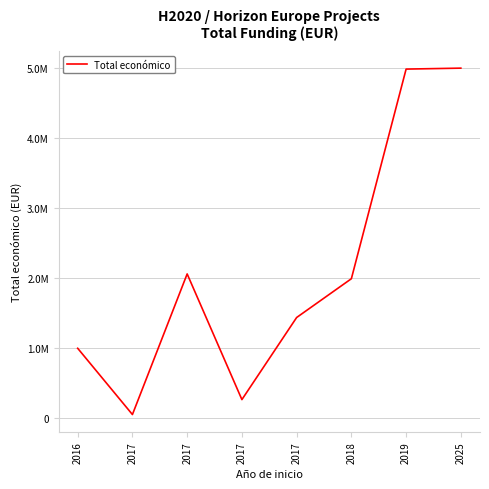

What is the difference between the second highest and second lowest values?

4722035